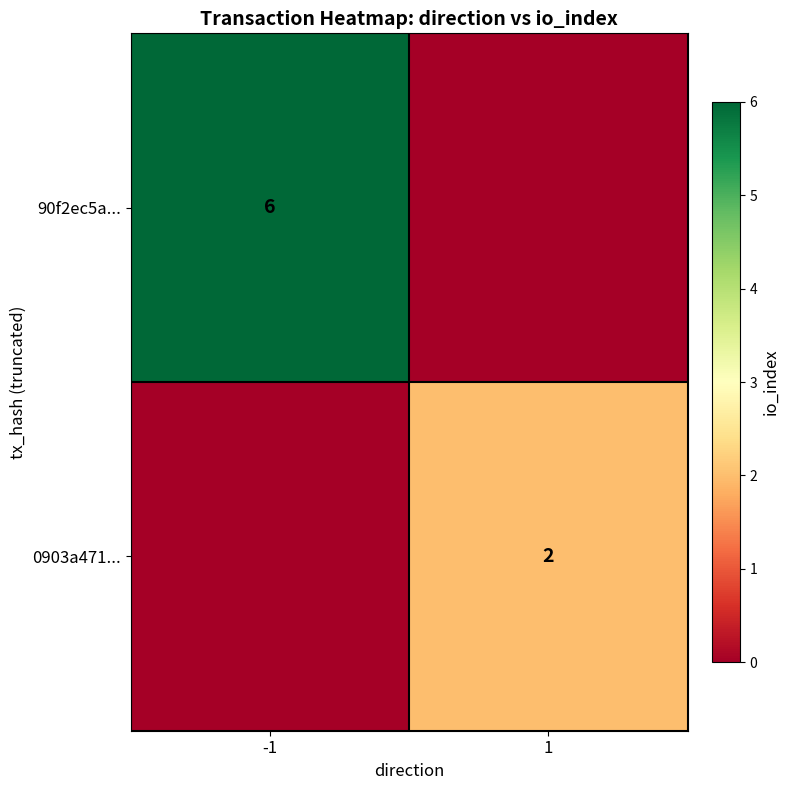

The 0903a471... series shows 2 at 1. True or false?

True